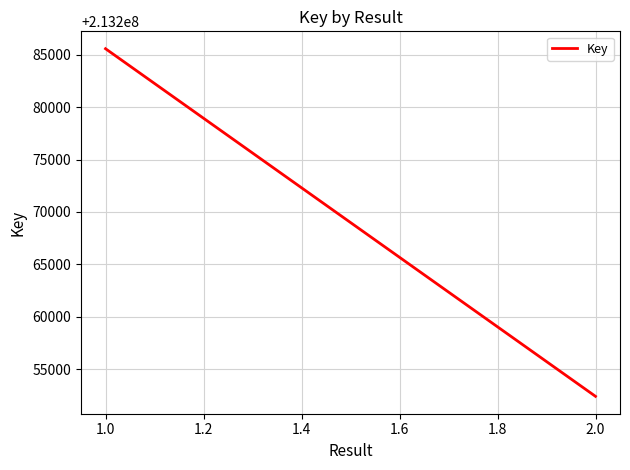

The chart shows a value of 298877515 at 2.0. True or false?

False